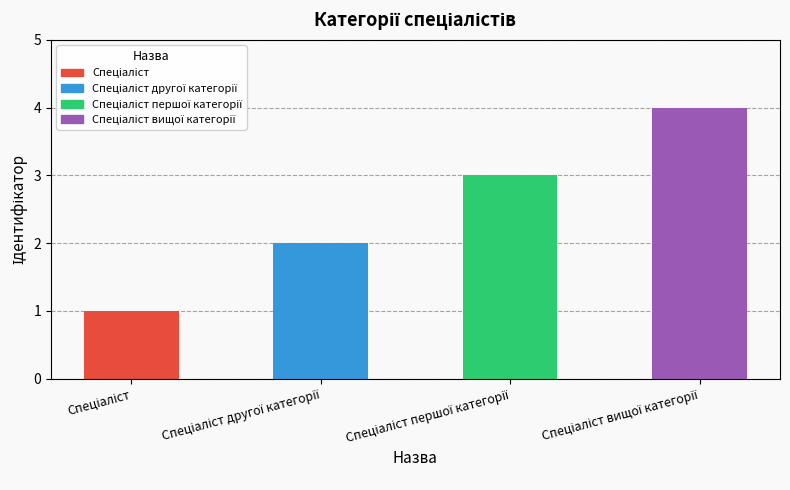

The value at Спеціаліст is 1. True or false?

False